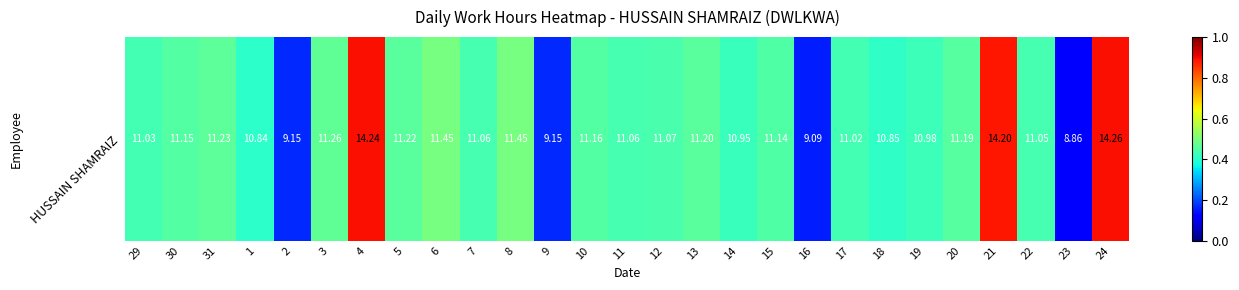

Reading left to right, extract all data points from this chart.

29=0.4	30=0.5	31=0.5	1=0.4	2=0.2	3=0.5	4=0.9	5=0.5	6=0.5	7=0.4	8=0.5	9=0.2	10=0.5	11=0.4	12=0.4	13=0.5	14=0.4	15=0.4	16=0.2	17=0.4	18=0.4	19=0.4	20=0.5	21=0.9	22=0.4	23=0.1	24=0.9